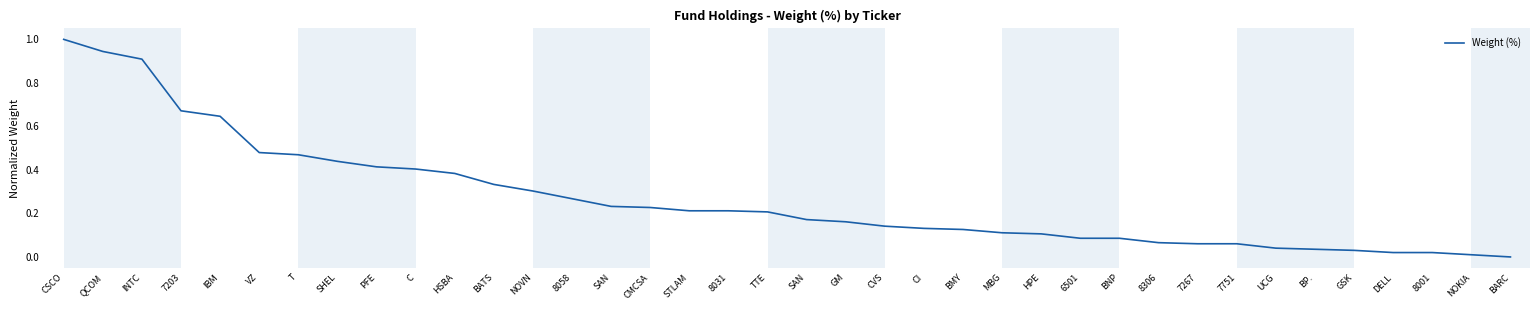

Rank the categories by value from lowest to highest.

BARC, NOKIA, DELL, 8001, GSK, BP., UCG, 7267, 7751, 8306, 6501, BNP, HPE, MBG, BMY, CI, CVS, GM, SAN, TTE, STLAM, 8031, CMCSA, SAN, 8058, NOVN, BATS, HSBA, C, PFE, SHEL, T, VZ, IBM, 7203, INTC, QCOM, CSCO